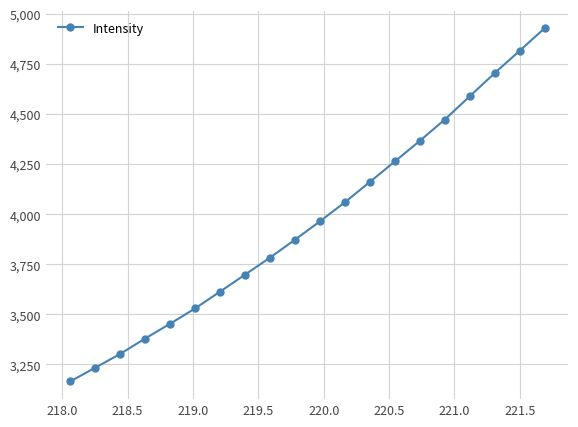

What is the value of the 10th point from the left?

3872.7